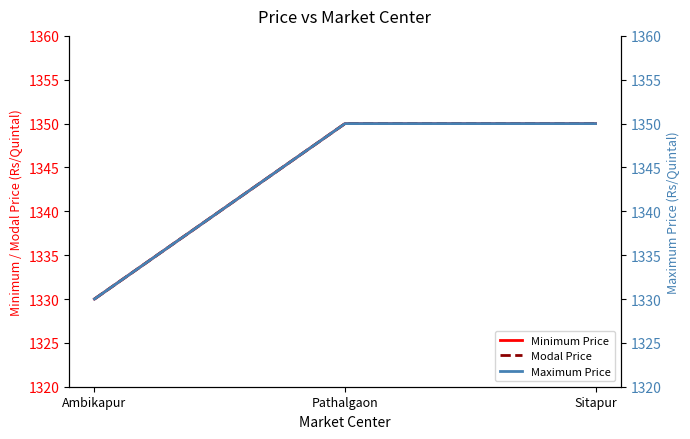

What is the sum of all Modal Price values?

4030